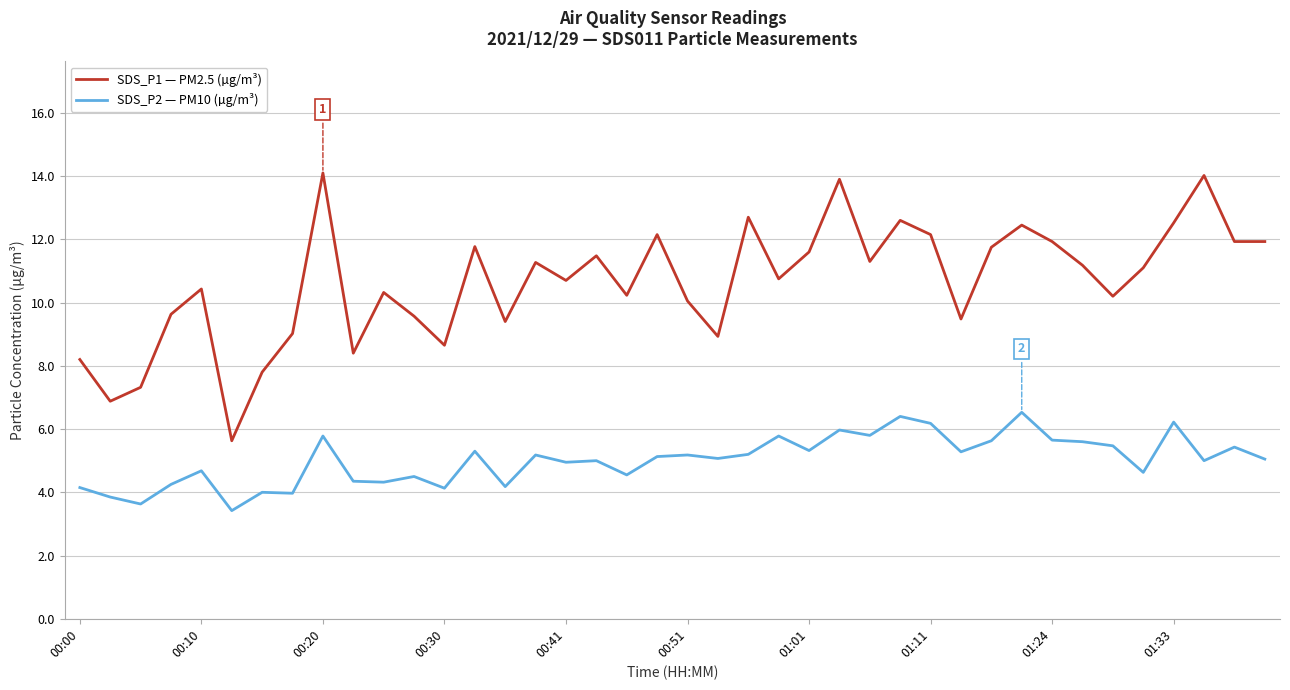

True or false: SDS_P1 — PM2.5 (µg/m³) and SDS_P2 — PM10 (µg/m³) intersect in this chart.

False